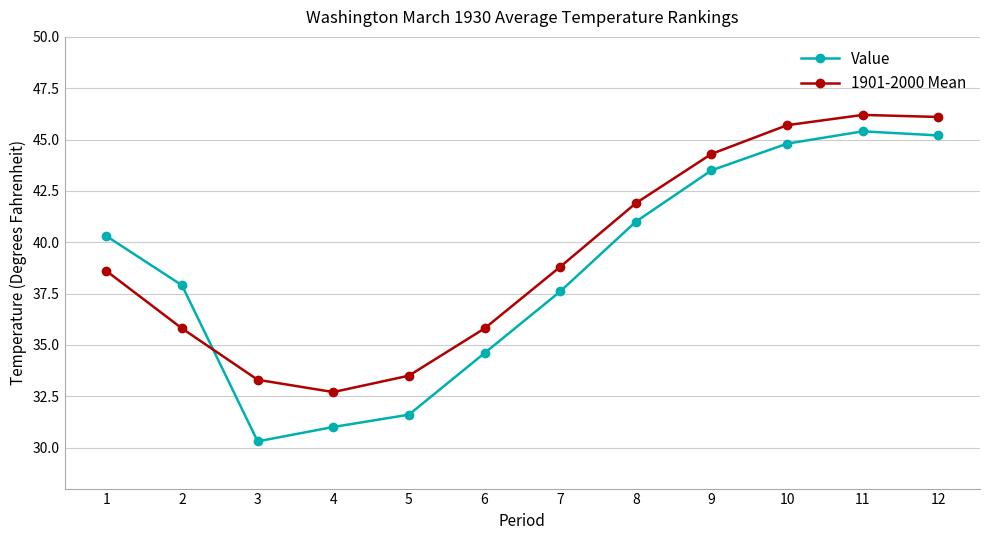

How many data points in Value are above 40?

6